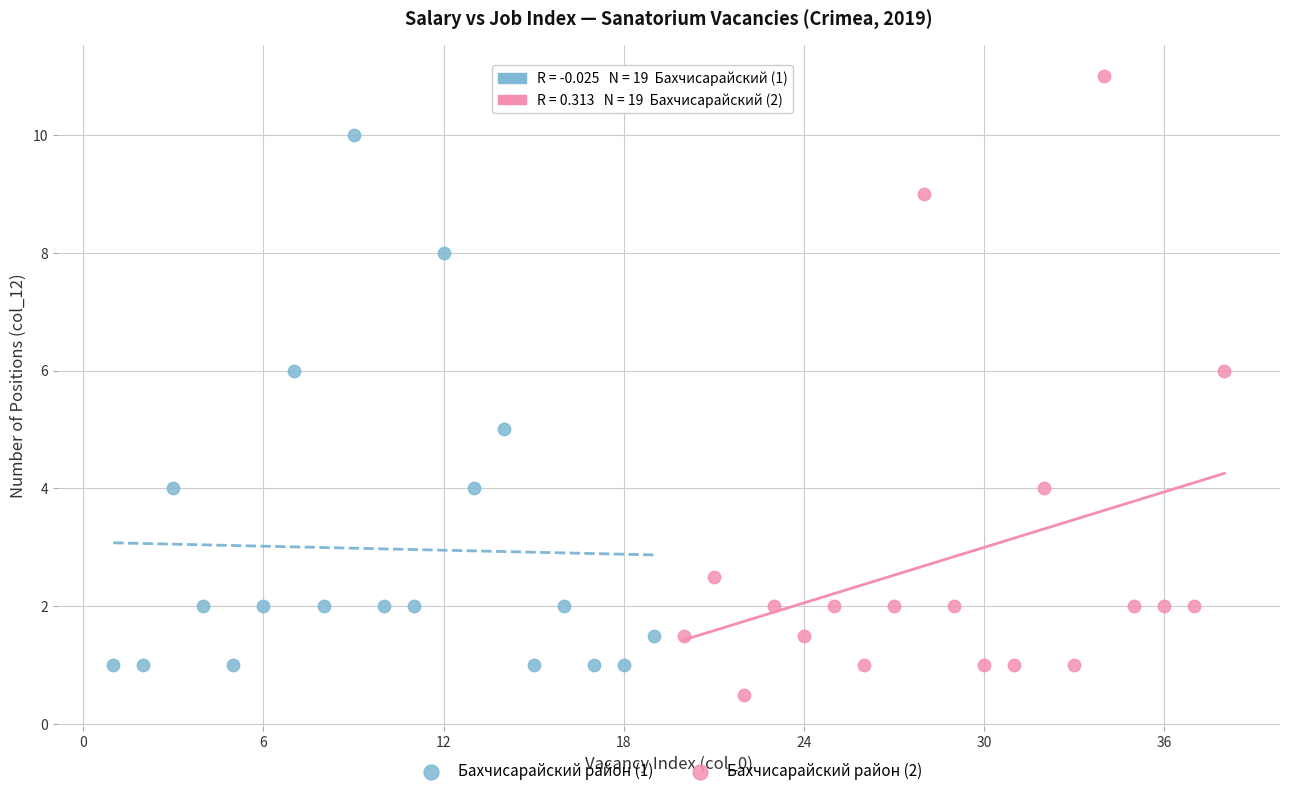

Which series contains the highest Y value?

Бахчисарайский район (2)